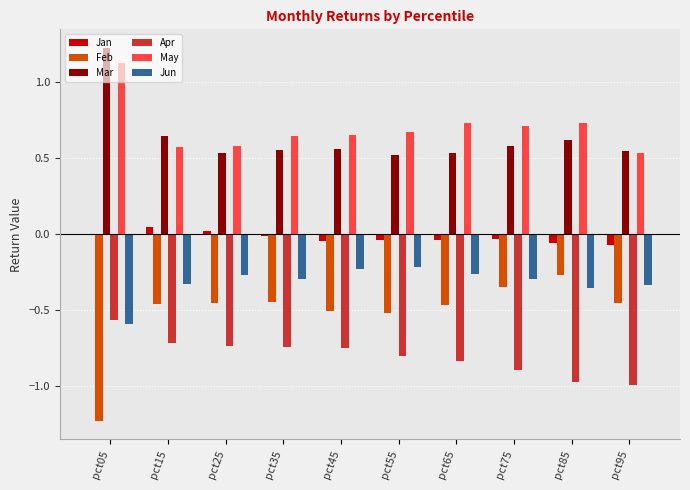

What is the maximum value shown in the chart?

1.2